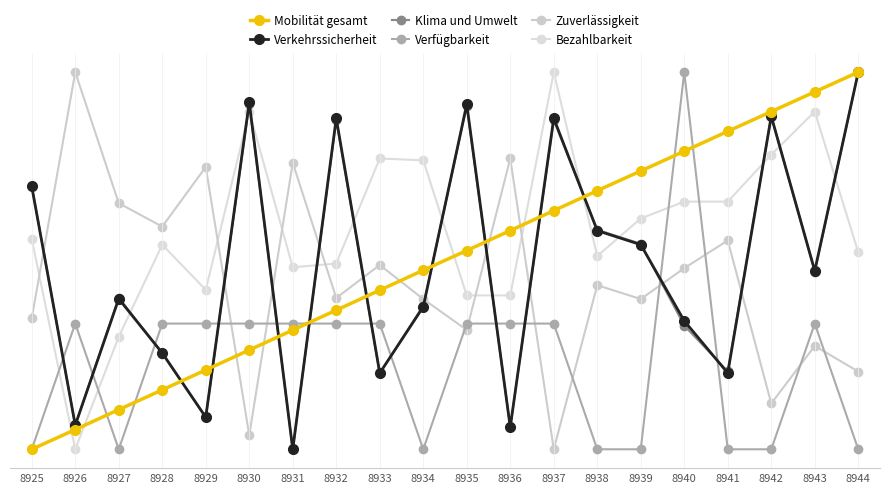

How many intersections are there between Verkehrssicherheit and Verfügbarkeit?

12